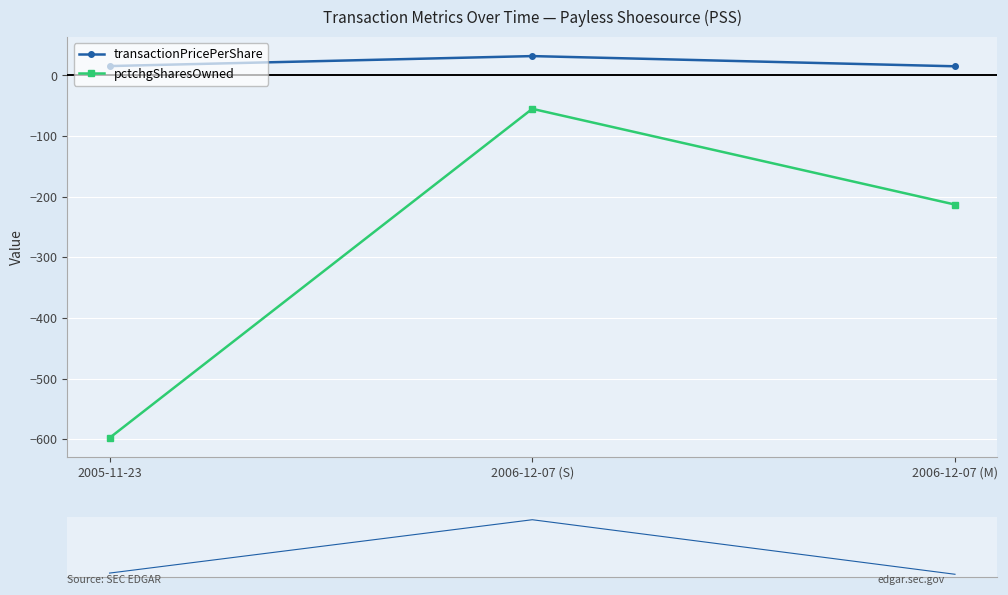

What is the difference between the highest and lowest values at 2006-12-07 (S)?

87.0